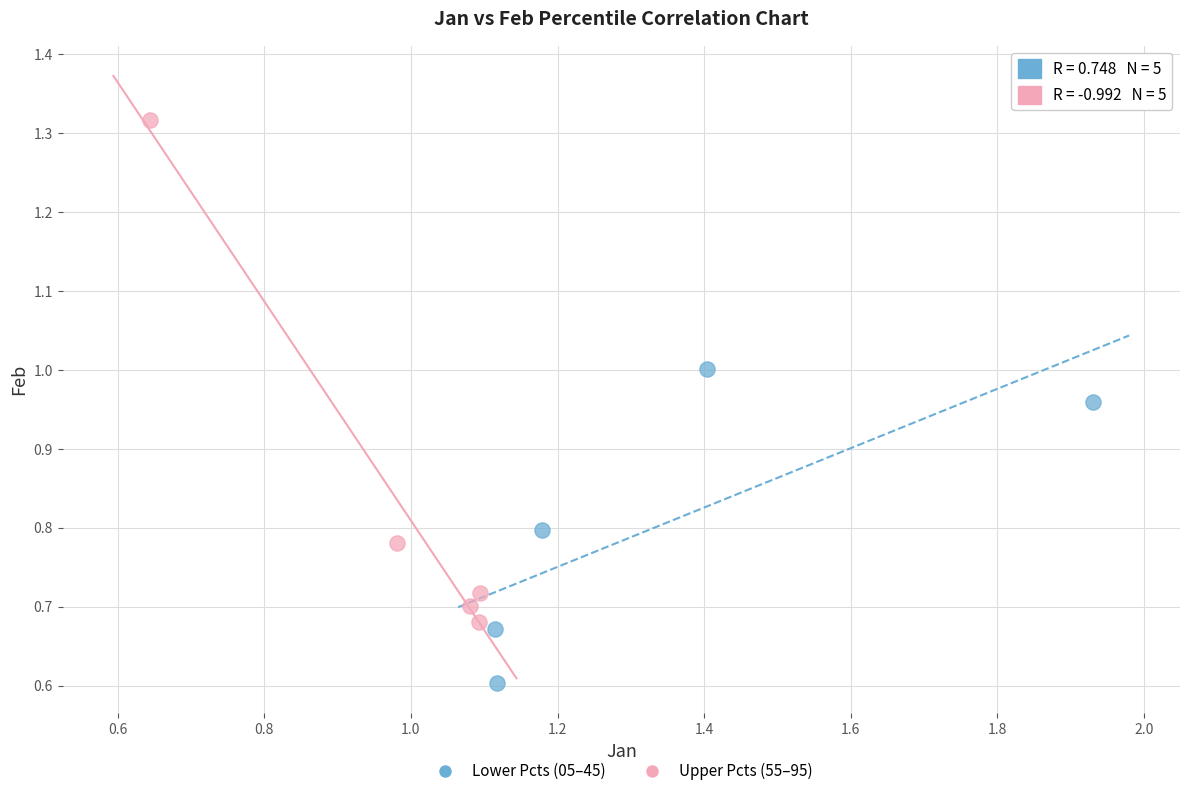

Which series reaches the maximum Y coordinate?

Upper Pcts (55–95)